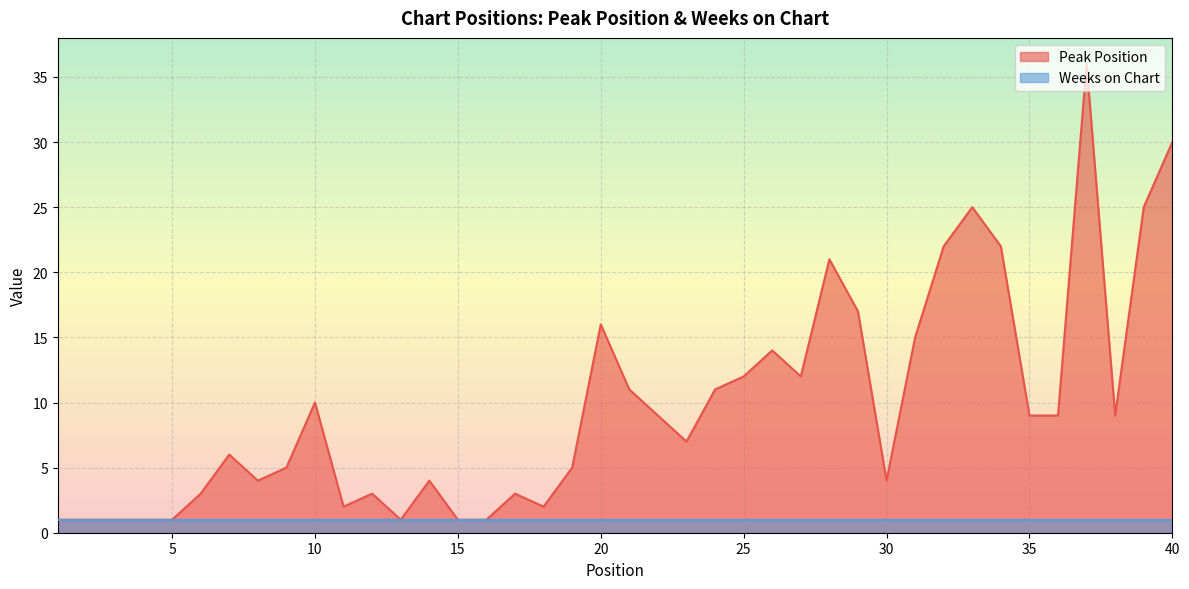

How many categories are shown in the chart?

40